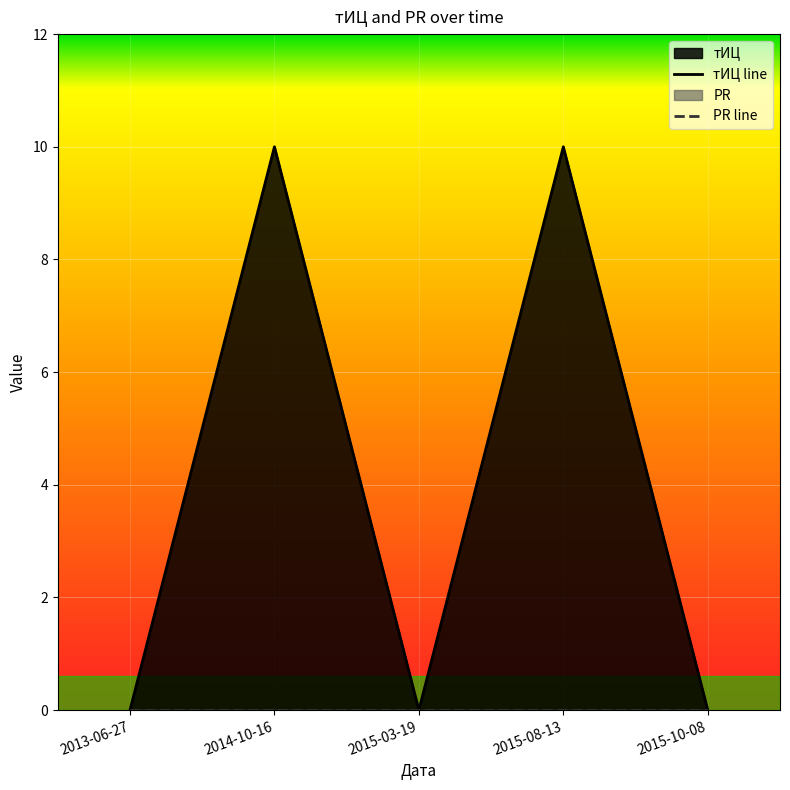

Where is the first local minimum?

2015-03-19